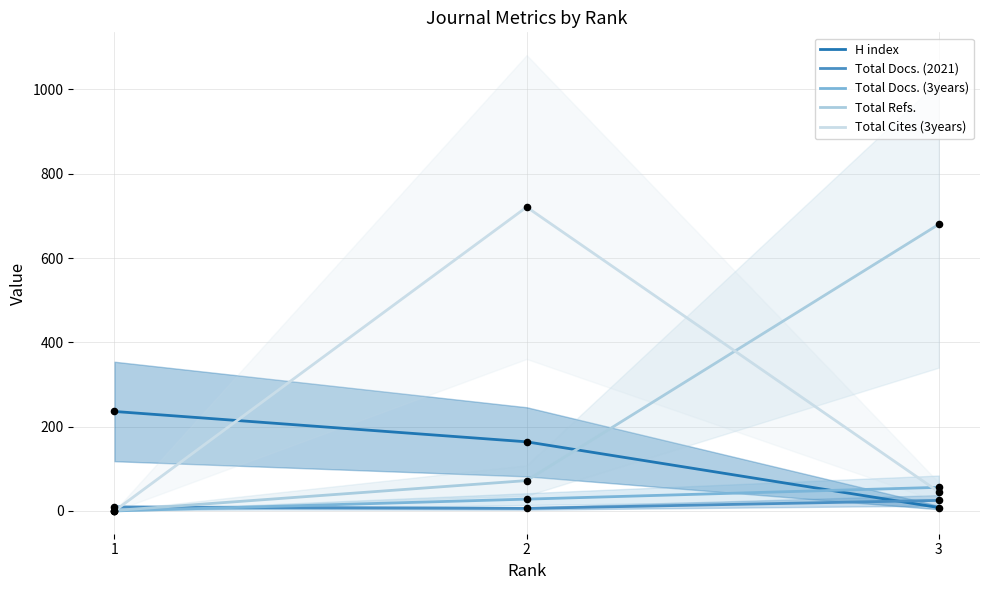

What is the total value across all series at 3?

814